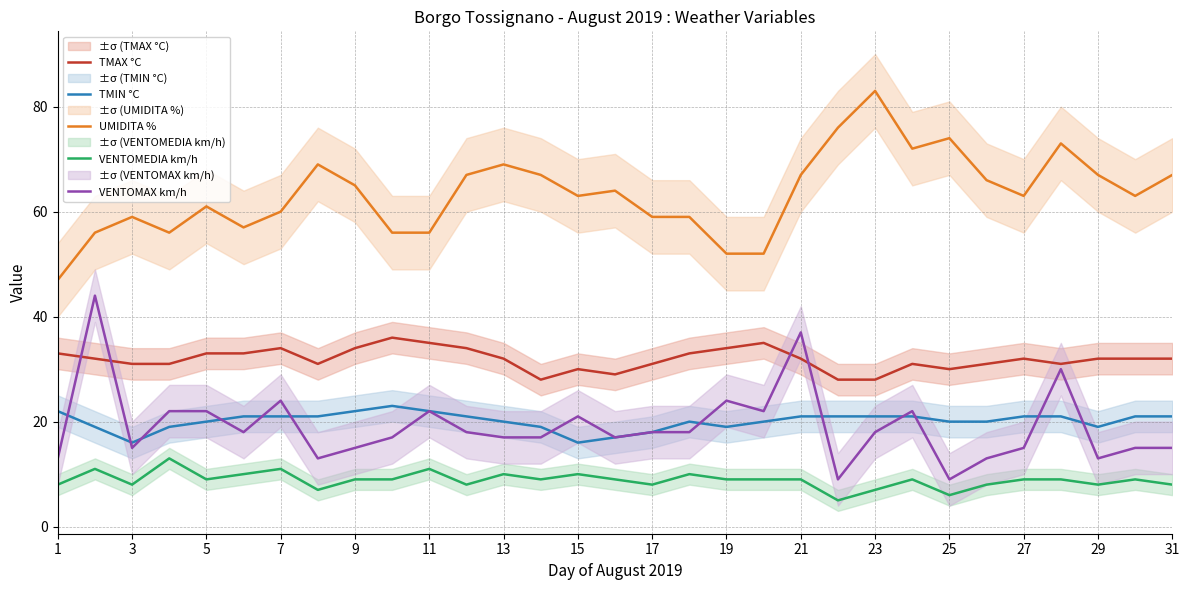

True or false: UMIDITA % and TMIN °C intersect in this chart.

False